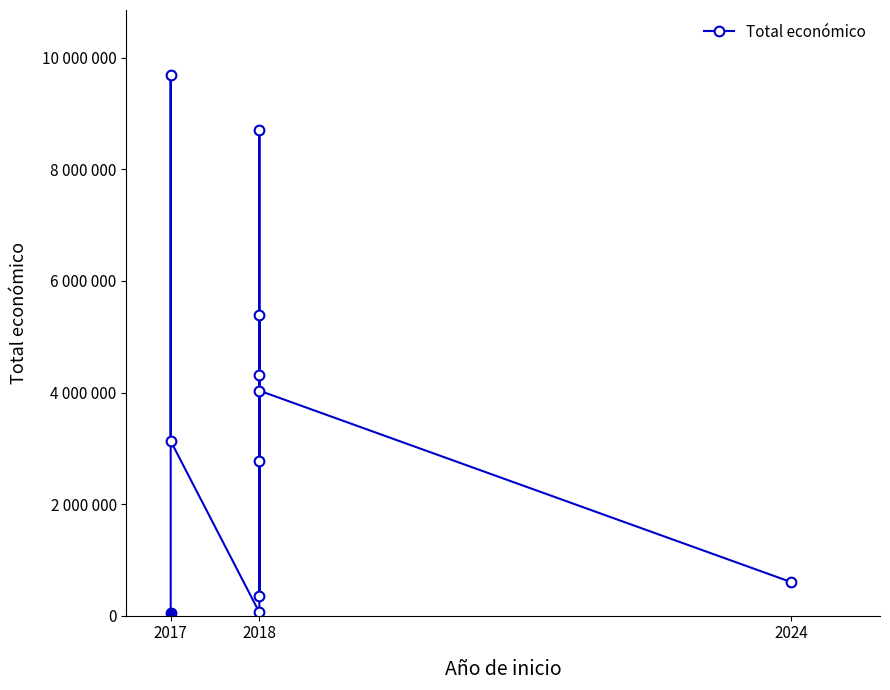

Approximately how many times larger is the value at 2018 compared to 2018?

3.1